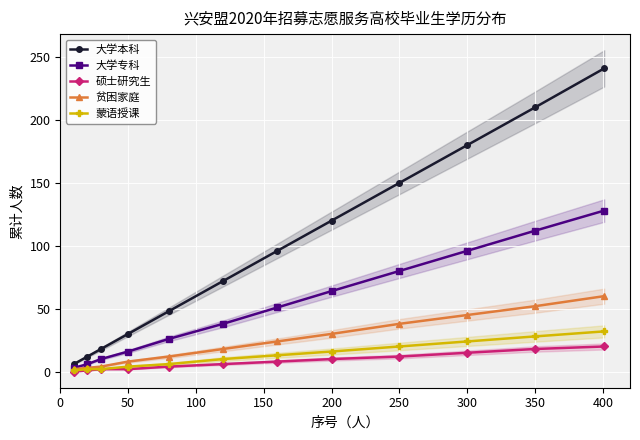

True or false: 大学本科 and 蒙语授课 intersect in this chart.

False